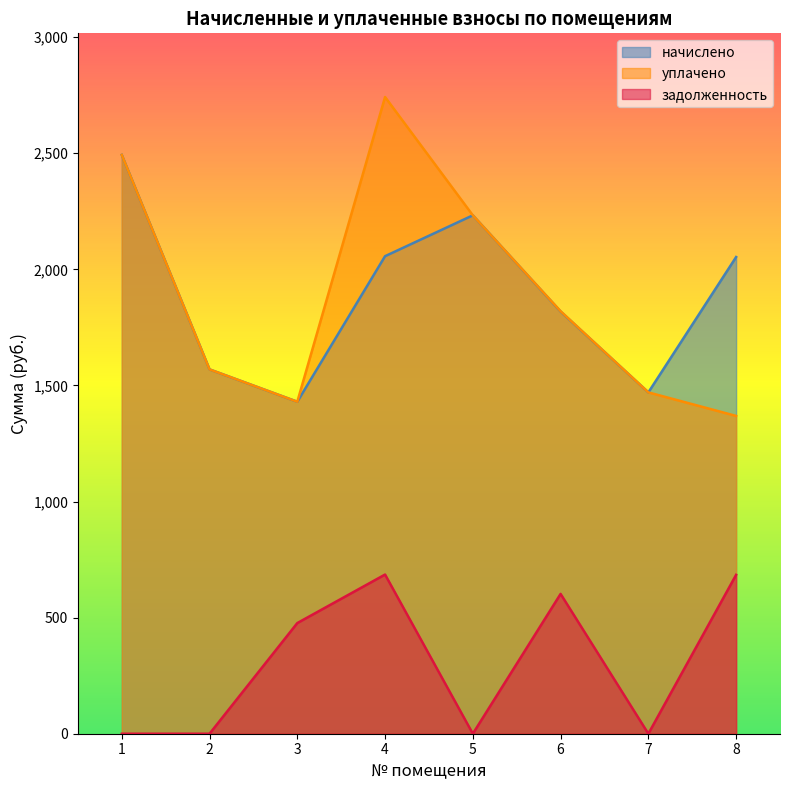

The value of задолженность at 7 is 0.0. True or false?

True